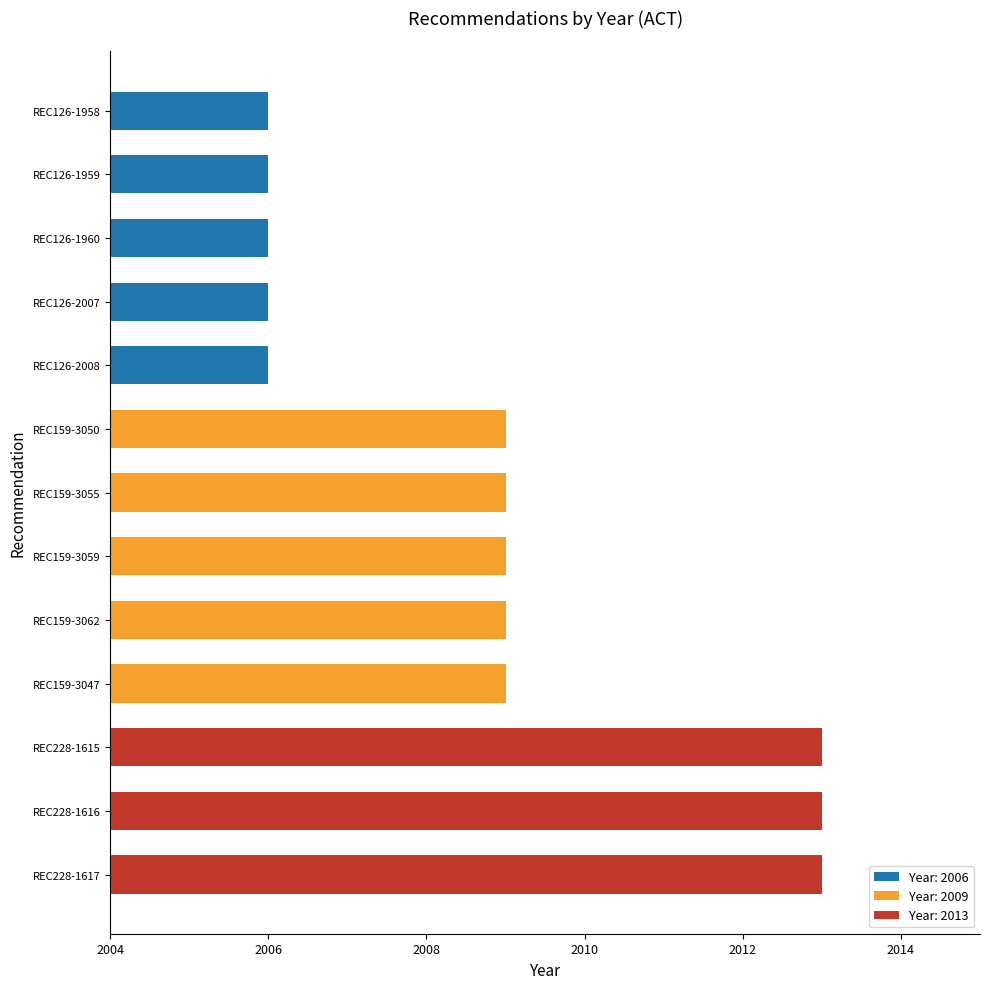

How many categories are shown in the chart?

13